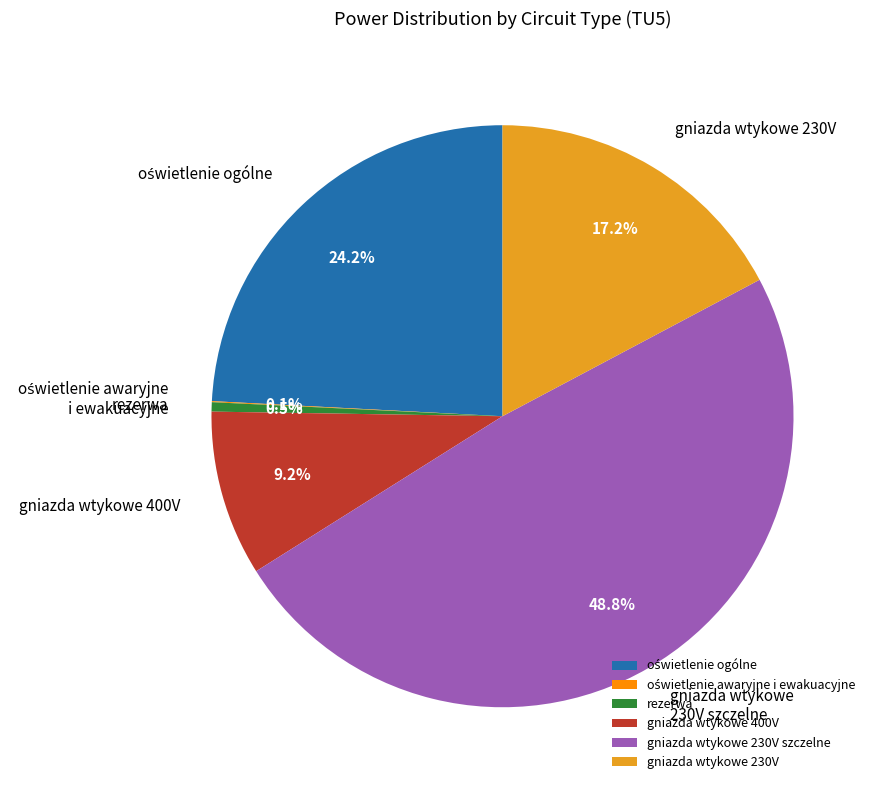

Is gniazda wtykowe 230V the majority of the pie?

No